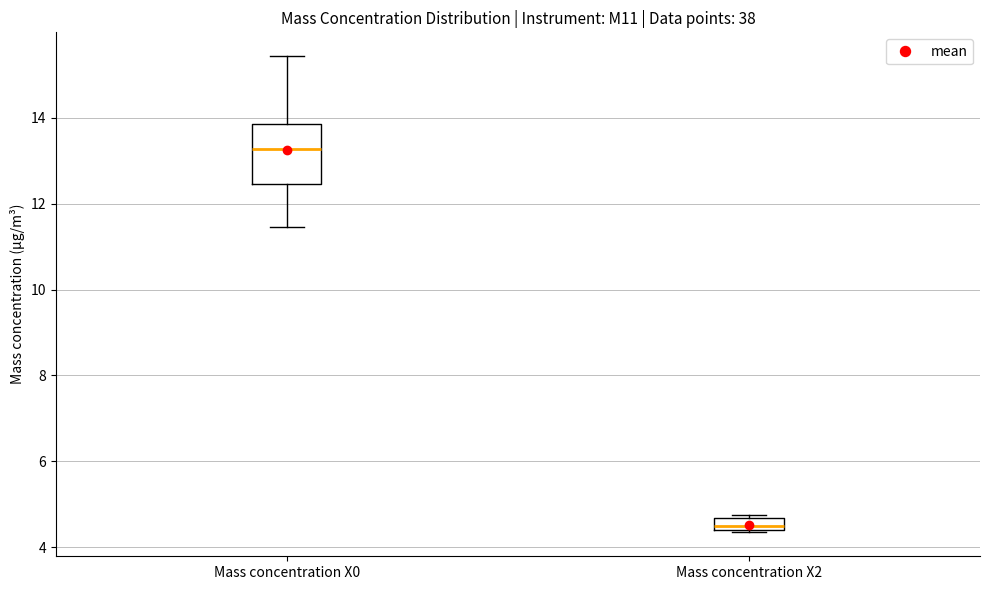

Which box's median line is the lowest?

Mass concentration X2